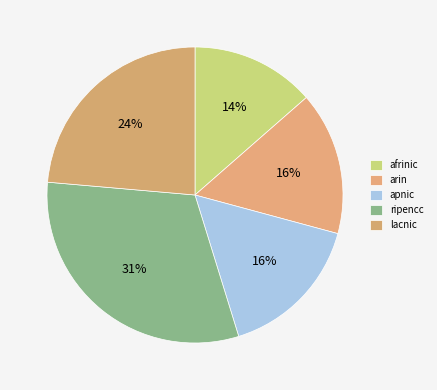

To the nearest percent, what is the difference between the lacnic and arin slice percentages?

8%